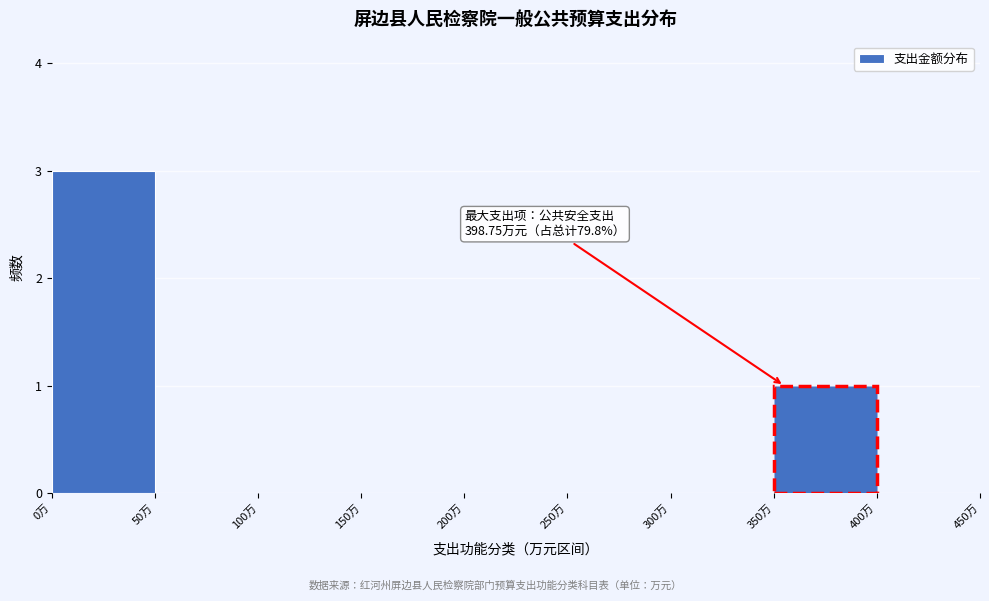

Over which range of the x-axis is the bar tallest?

0 to 50